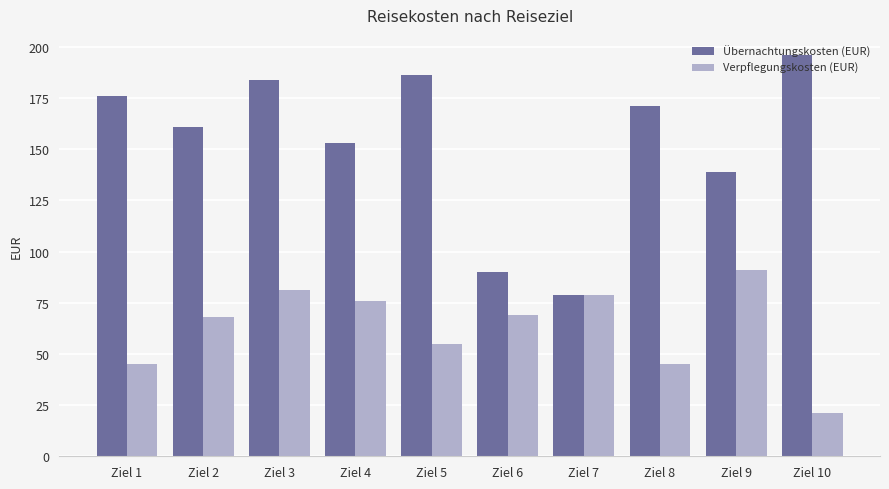

Reading left to right, extract all data points from this chart.

Übernachtungskosten (EUR): Ziel 1=176	Ziel 2=161	Ziel 3=184	Ziel 4=153	Ziel 5=186	Ziel 6=90	Ziel 7=79	Ziel 8=171	Ziel 9=139	Ziel 10=196
Verpflegungskosten (EUR): Ziel 1=45	Ziel 2=68	Ziel 3=81	Ziel 4=76	Ziel 5=55	Ziel 6=69	Ziel 7=79	Ziel 8=45	Ziel 9=91	Ziel 10=21